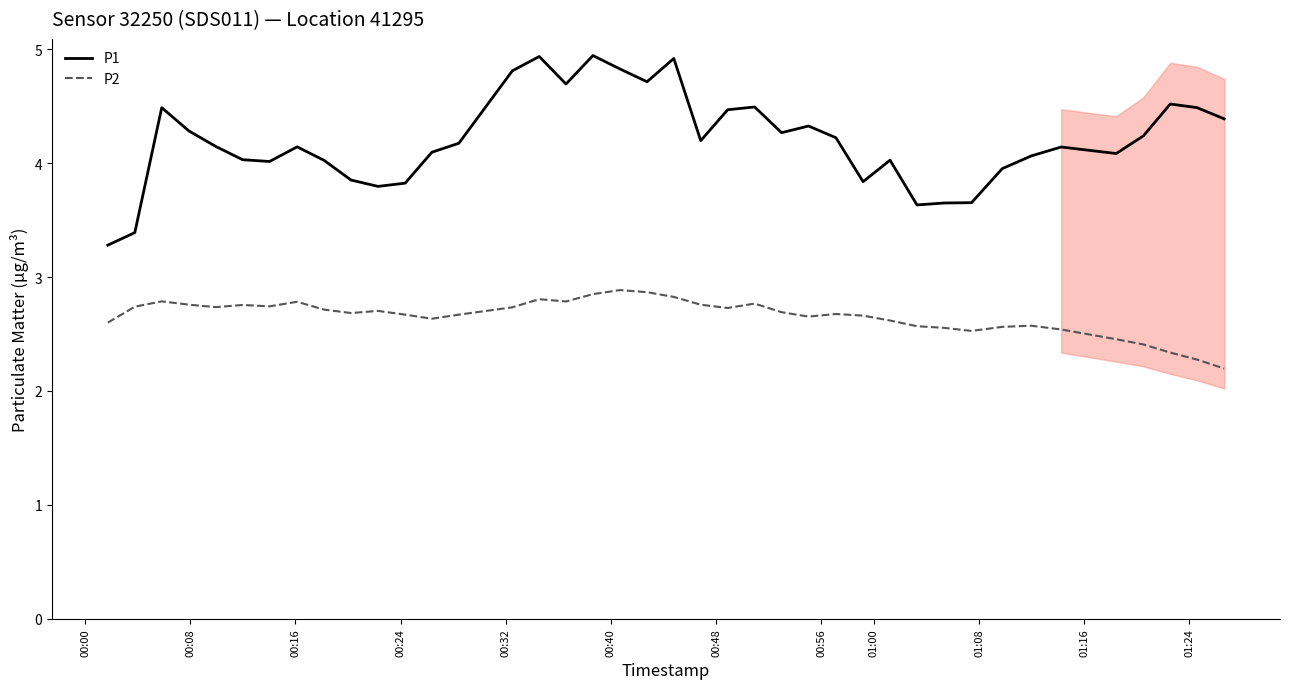

True or false: P2 and P1 intersect in this chart.

False